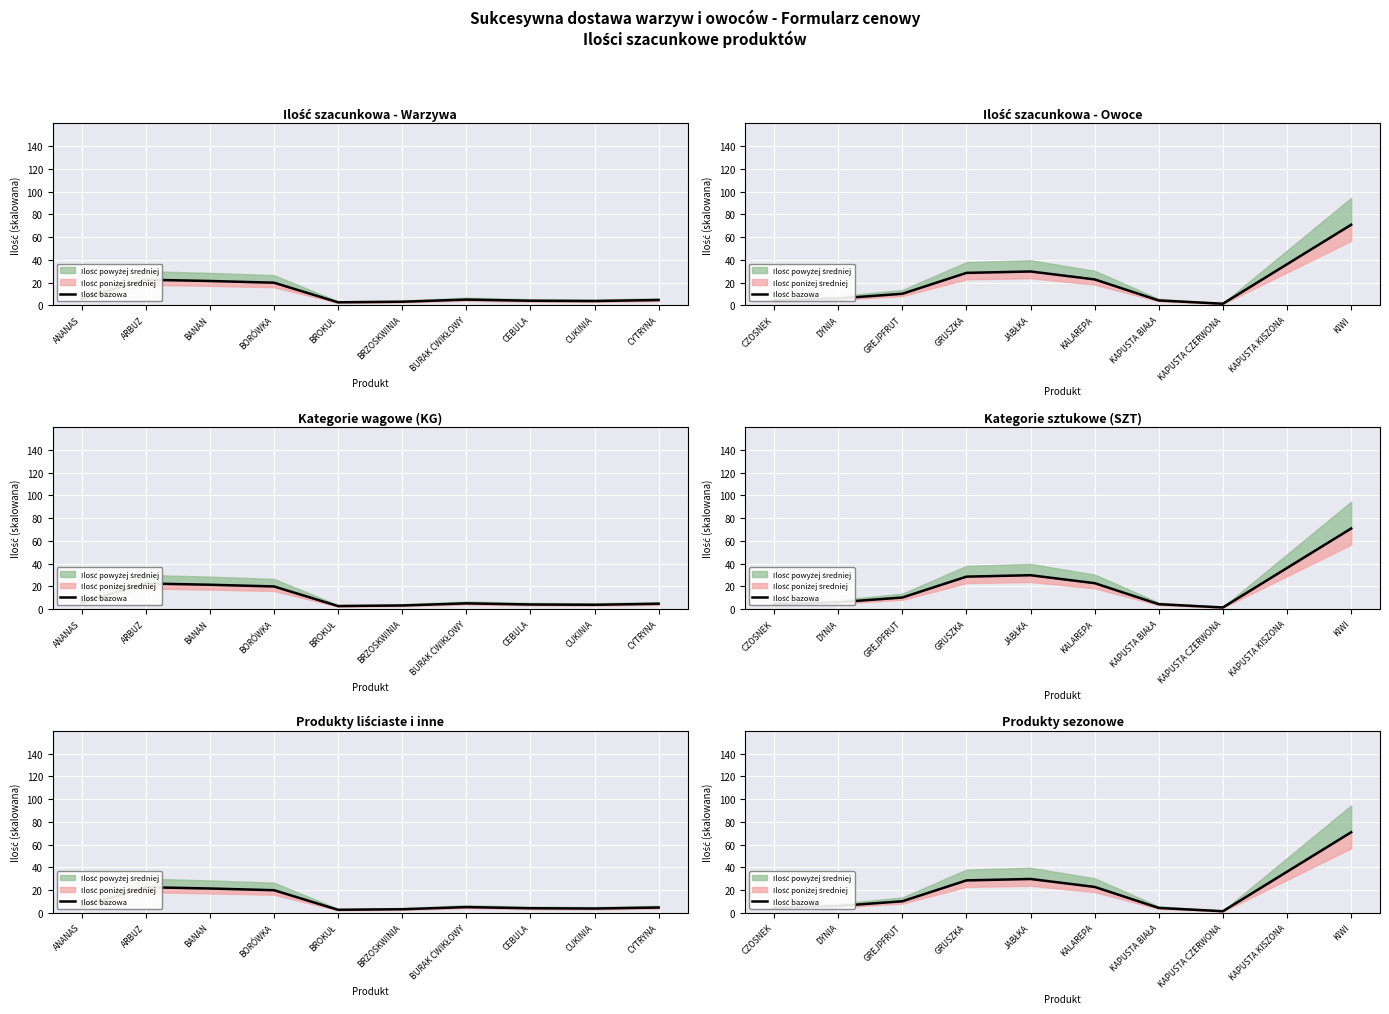

Does the chart display data point markers on the line(s)?

No